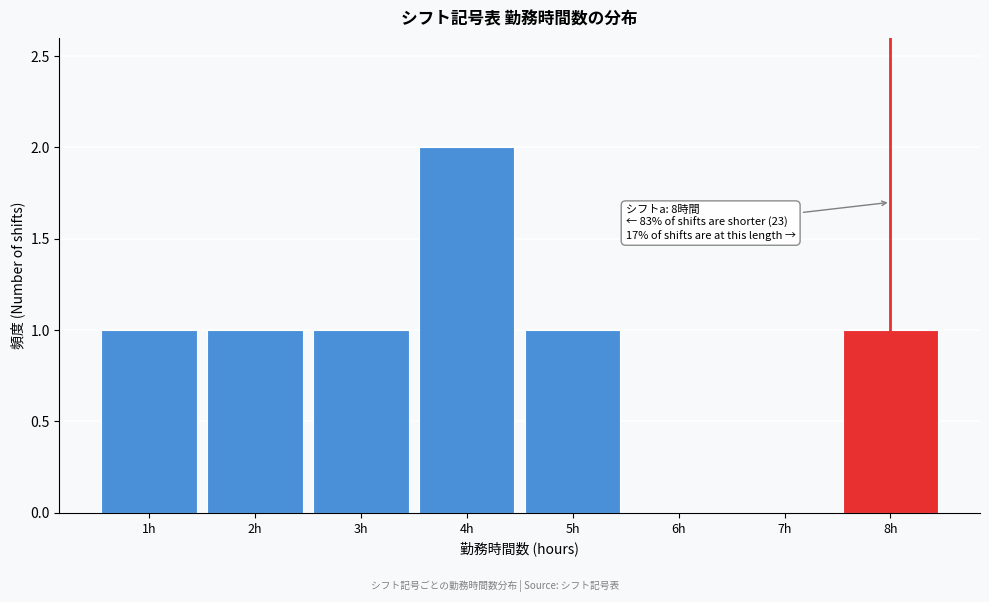

Reading left to right, transcribe all the data shown in this chart.

1h=1	2h=1	3h=1	4h=2	5h=1	6h=0	7h=0	8h=1